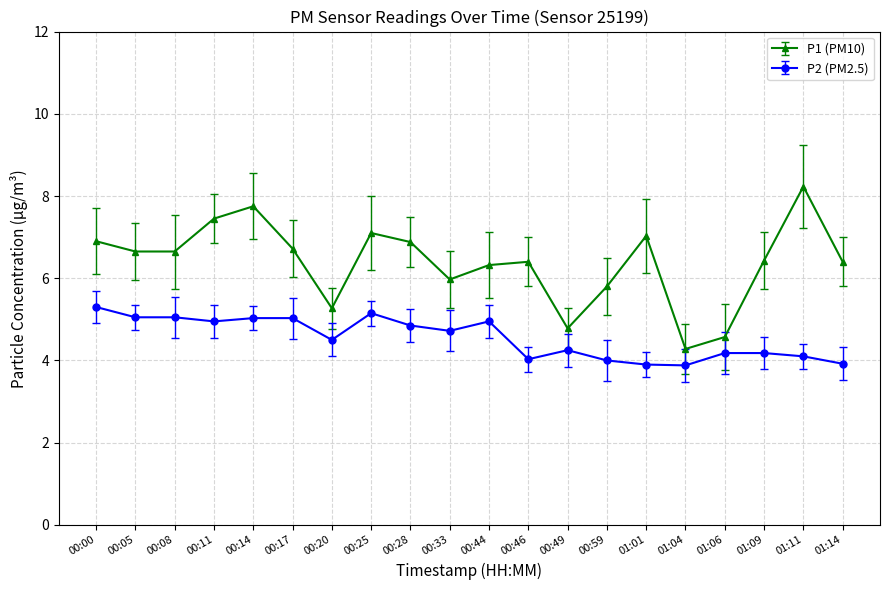

How many lines are shown in the chart?

2